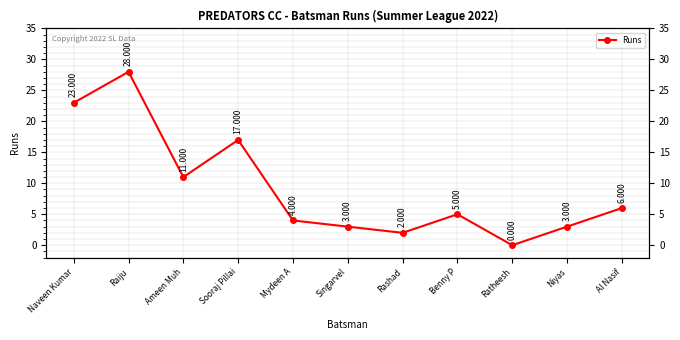

List the labels in order of value, largest first.

Raiju, Naveen Kumar, Sooraj Pillai, Ameen Muh, Al Nasif, Benny P, Mydeen A, Singarvel, Niyas, Rashad, Ratheesh